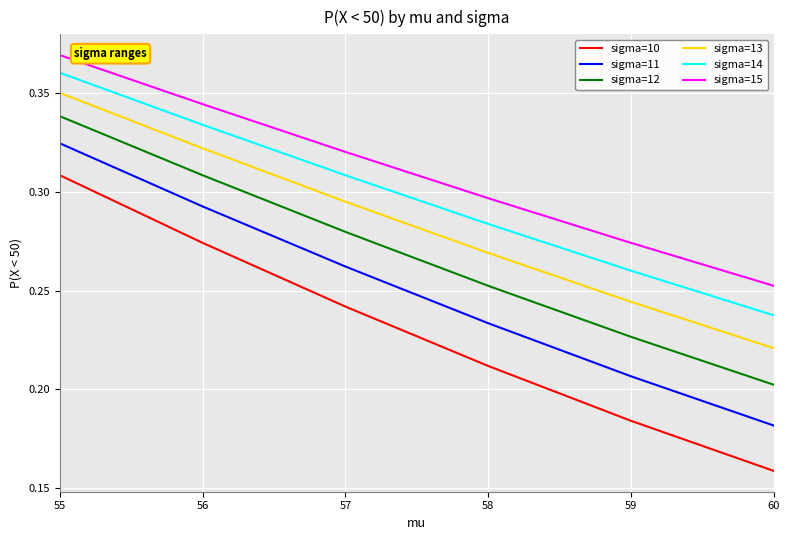

What is the sum of all sigma=12 values?

1.6